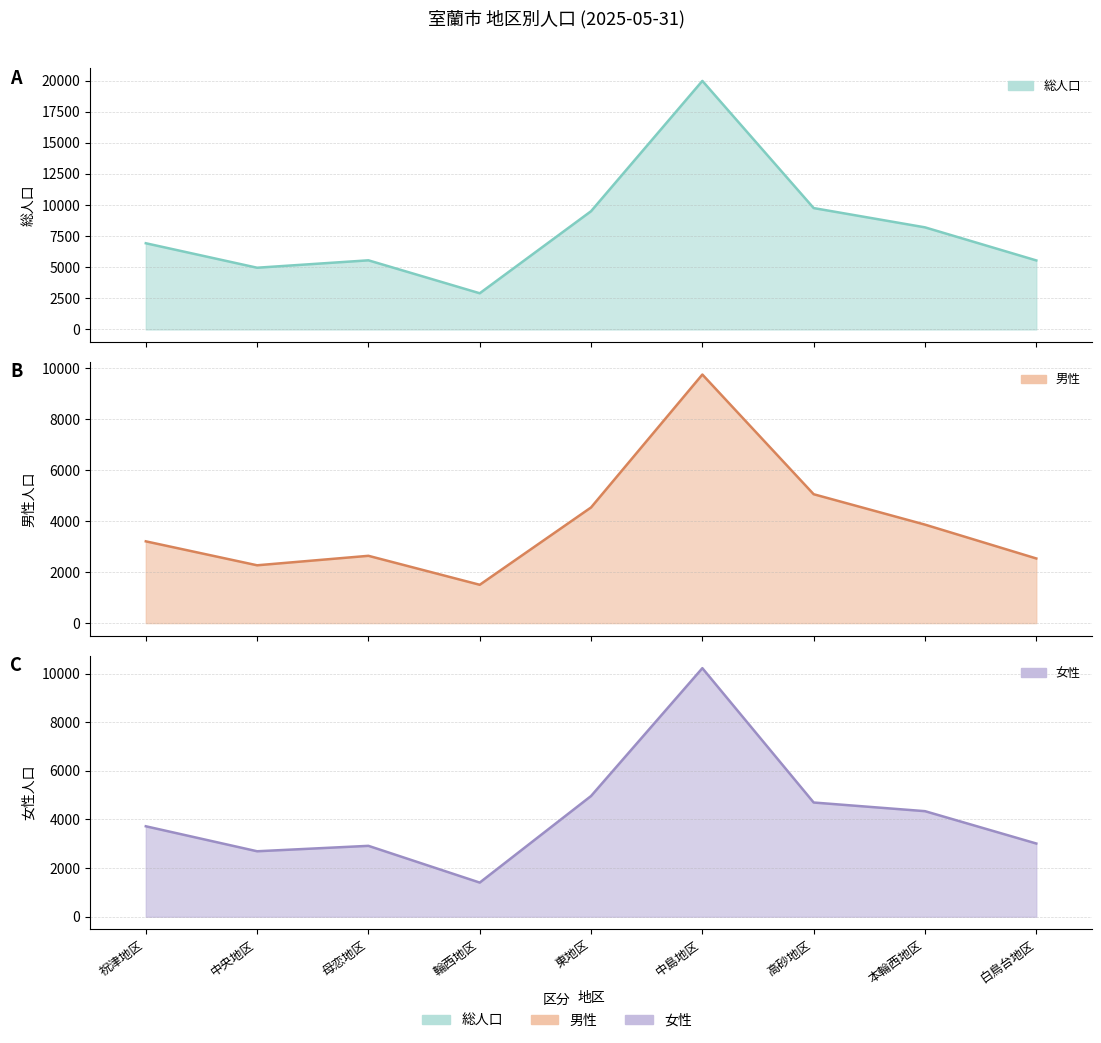

How many values in the 女性 series are below 3721?

4